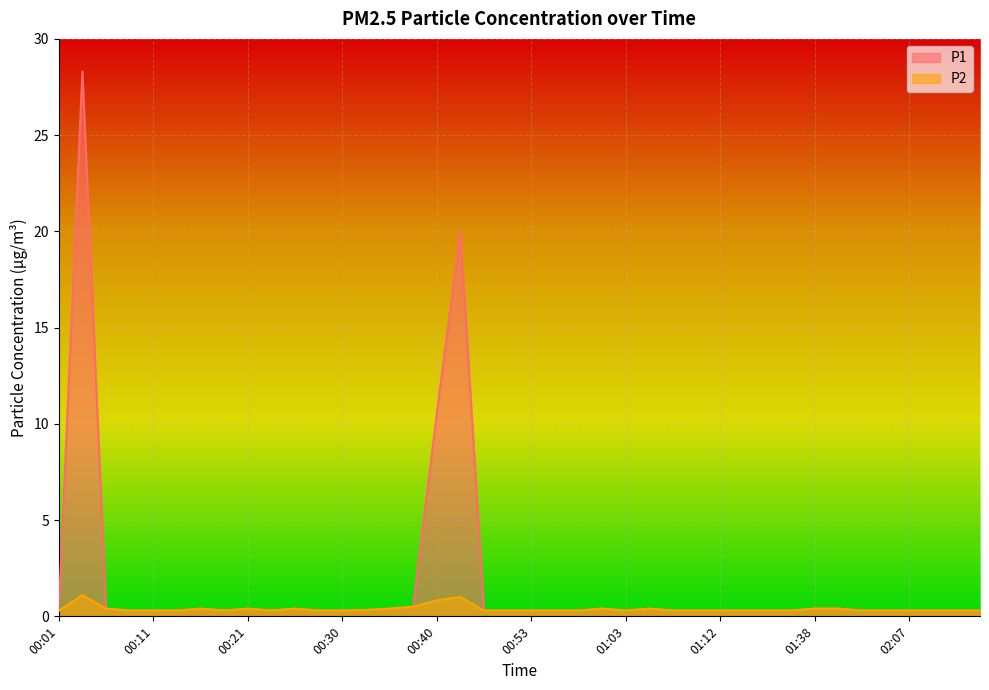

At how many categories does at least one series exceed 25?

1